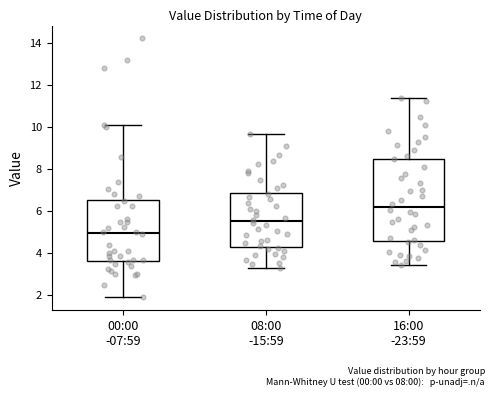

Reading left to right, transcribe this box plot: for each box, give where its median line is, the range the box spans, and where its two whiskers end, as read against the y-axis. The values are not printed on the chart, so give them approximately, as read against the axis.

00:00 -07:59: median 5.0, box 3.6 to 6.6, whiskers 2.0 to 10.2
08:00 -15:59: median 5.6, box 4.4 to 6.8, whiskers 3.4 to 9.6
16:00 -23:59: median 6.2, box 4.6 to 8.6, whiskers 3.4 to 11.4